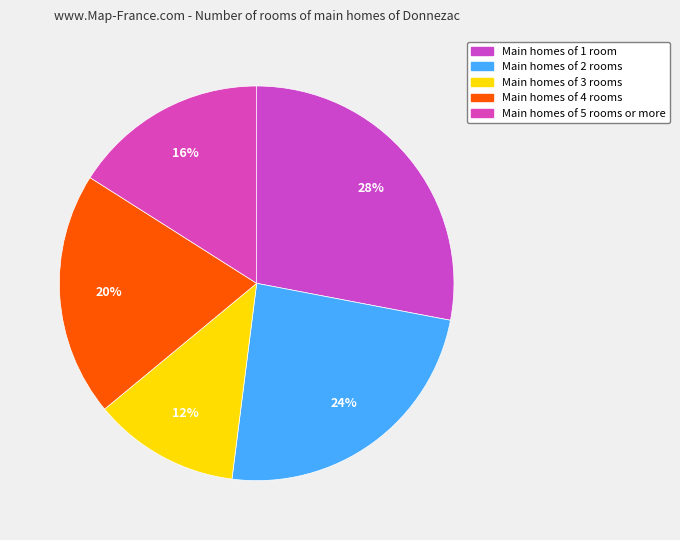

How many segments does this pie chart have?

5